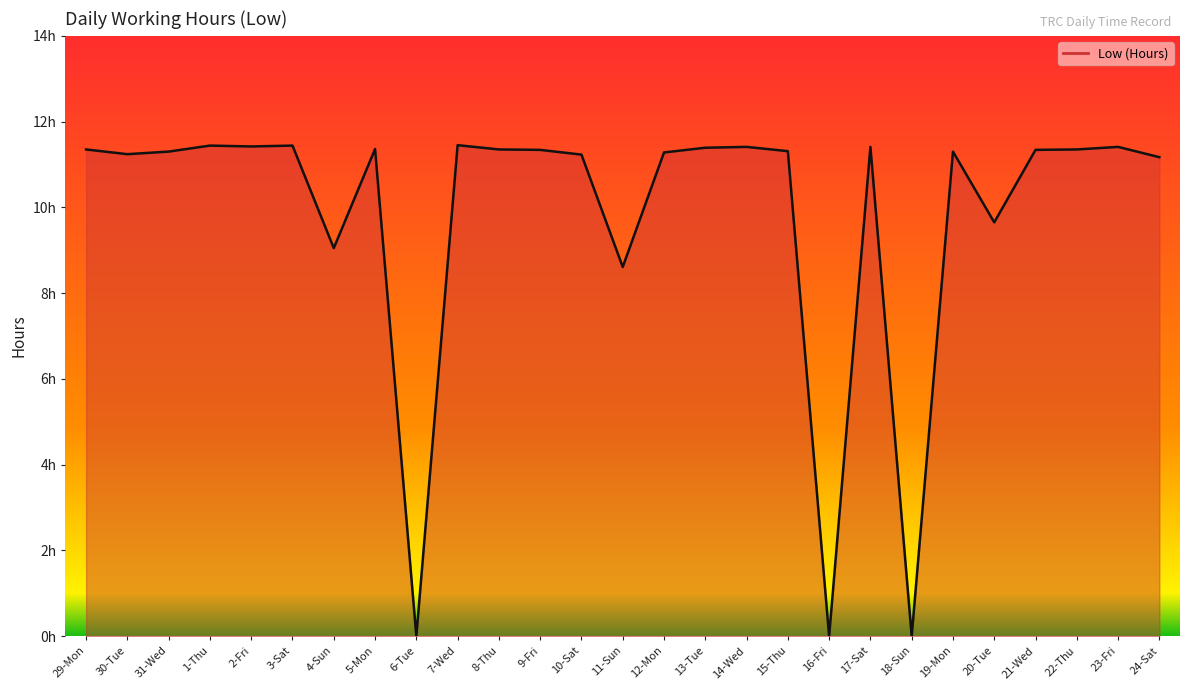

List the labels in order of value, smallest first.

6-Tue, 16-Fri, 18-Sun, 11-Sun, 4-Sun, 20-Tue, 24-Sat, 10-Sat, 30-Tue, 12-Mon, 31-Wed, 19-Mon, 15-Thu, 9-Fri, 21-Wed, 29-Mon, 8-Thu, 22-Thu, 5-Mon, 13-Tue, 14-Wed, 17-Sat, 23-Fri, 2-Fri, 1-Thu, 3-Sat, 7-Wed